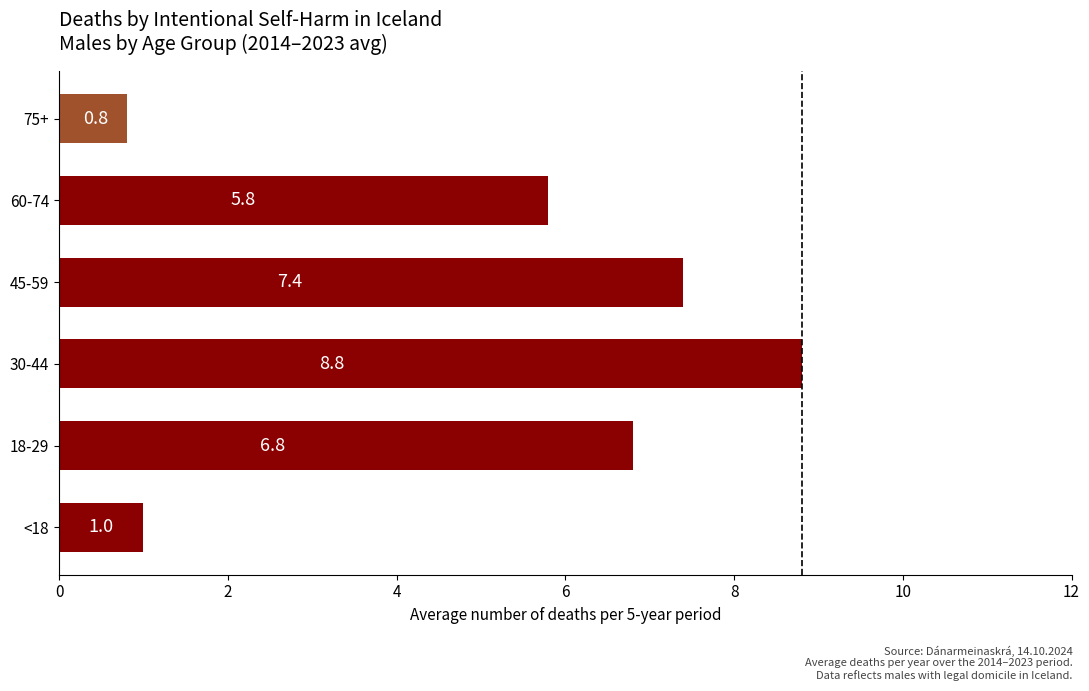

Reading bottom to top, extract all data points from this chart.

<18=1.0	18-29=6.8	30-44=8.8	45-59=7.4	60-74=5.8	75+=0.8